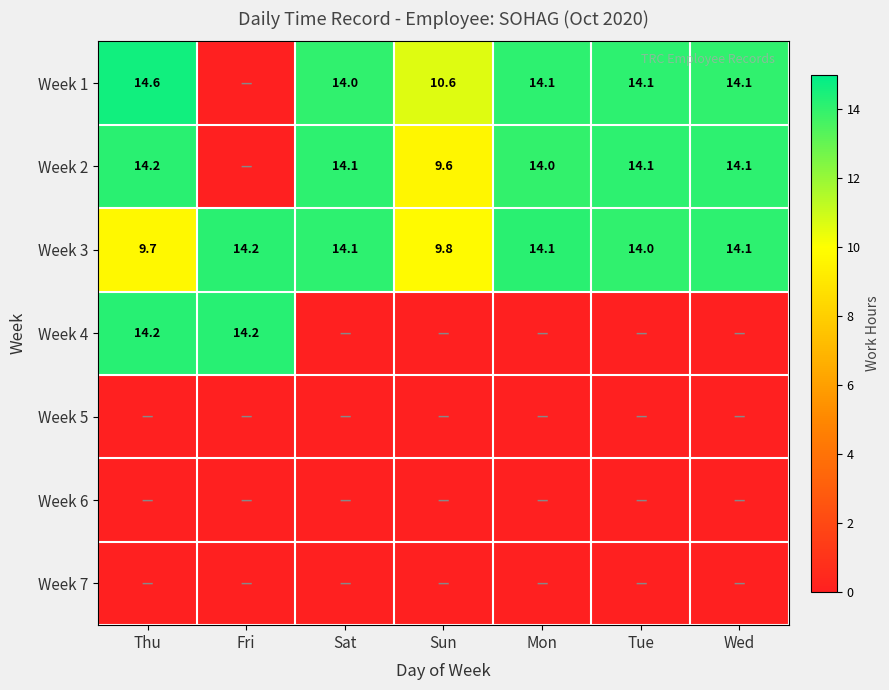

What is the average value of the Week 3 series?

12.9